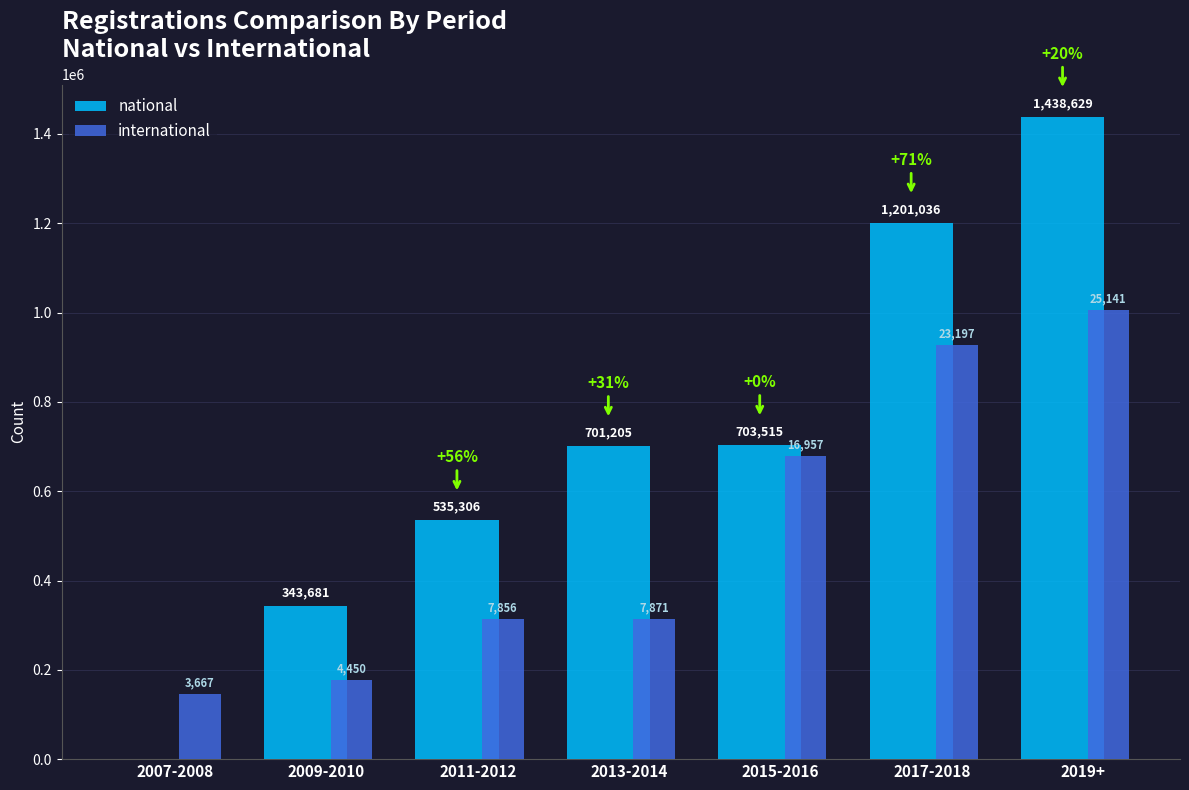

List the labels in order of national value, largest first.

2019+, 2017-2018, 2015-2016, 2013-2014, 2011-2012, 2009-2010, 2007-2008